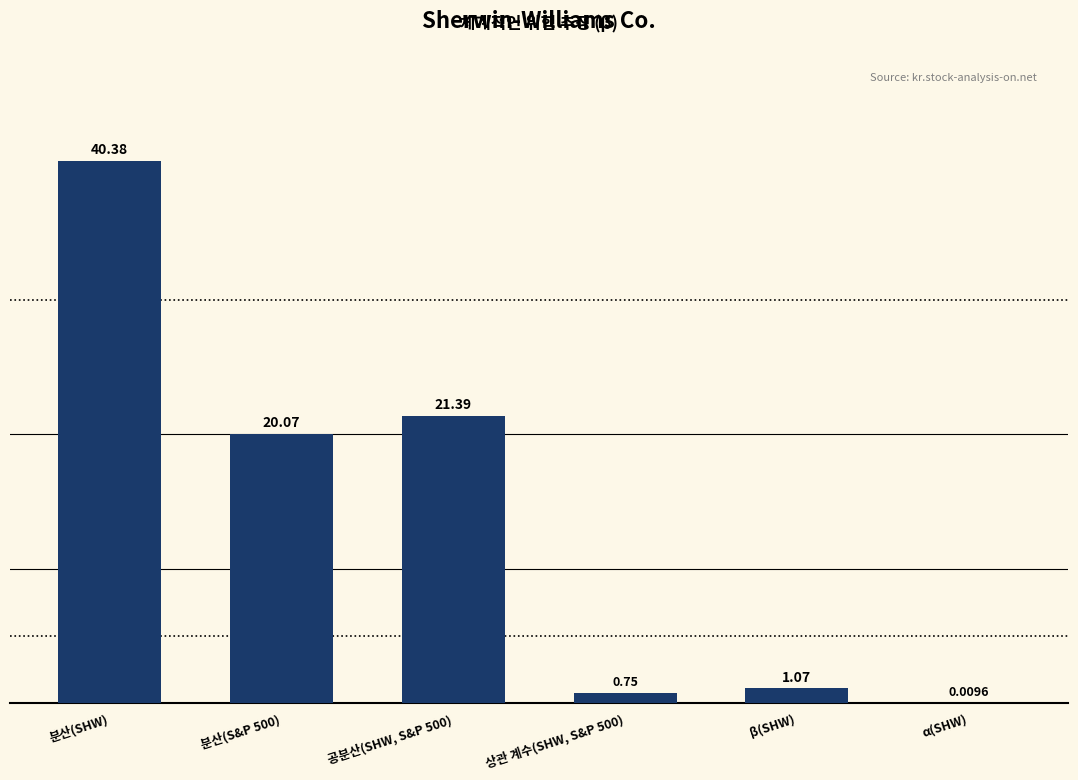

Approximately how many times larger is the value at 공분산(SHW, S&P 500) compared to β(SHW)?

20.0